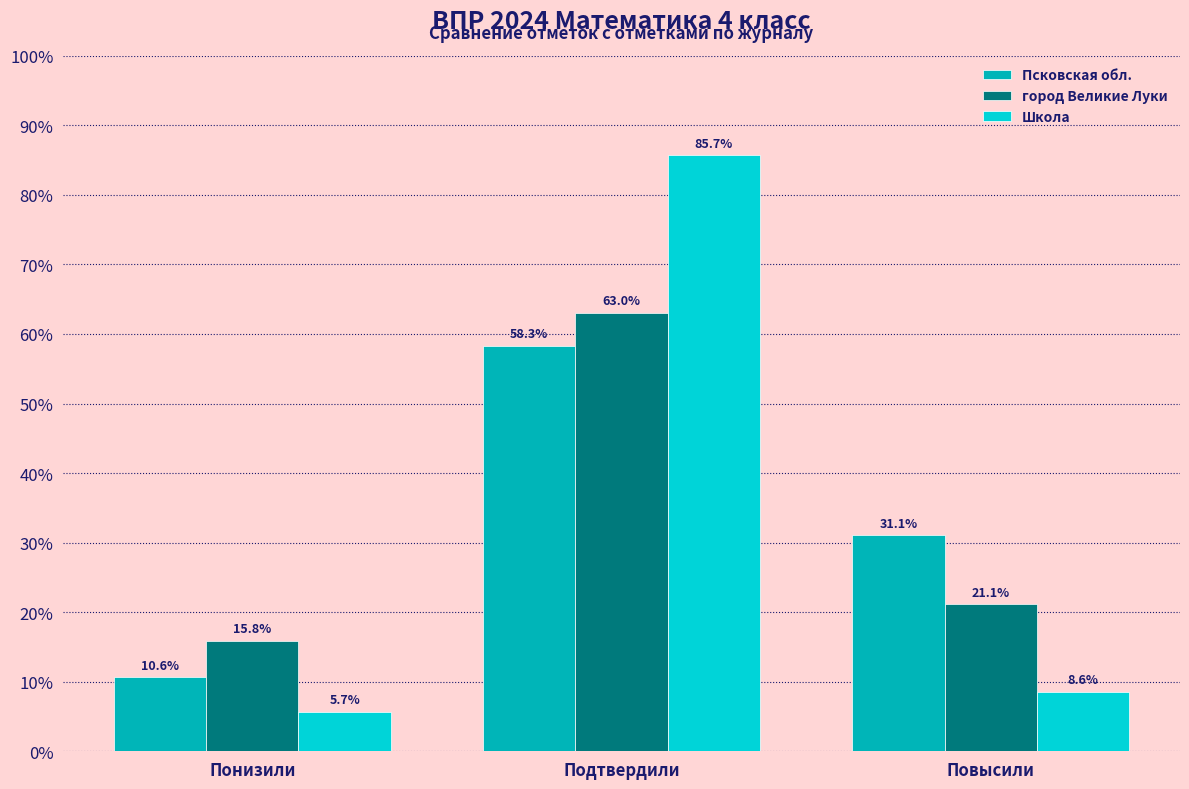

At which category is the sum across all series the highest?

Подтвердили